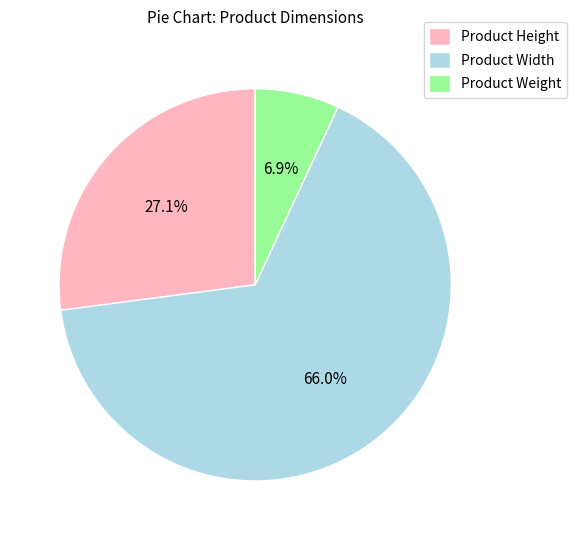

True or false: Product Weight accounts for 7% of the total.

True